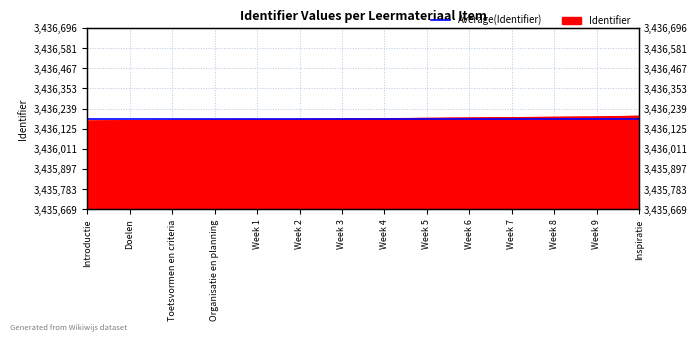

Does the chart display data point markers on the line(s)?

No